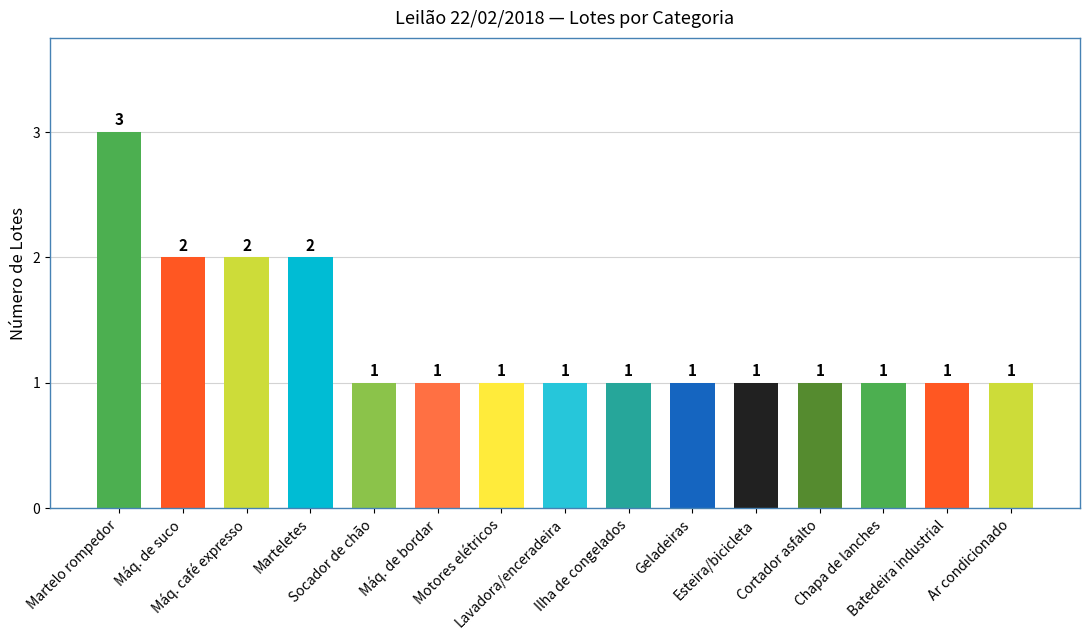

How many bars are there in total?

15